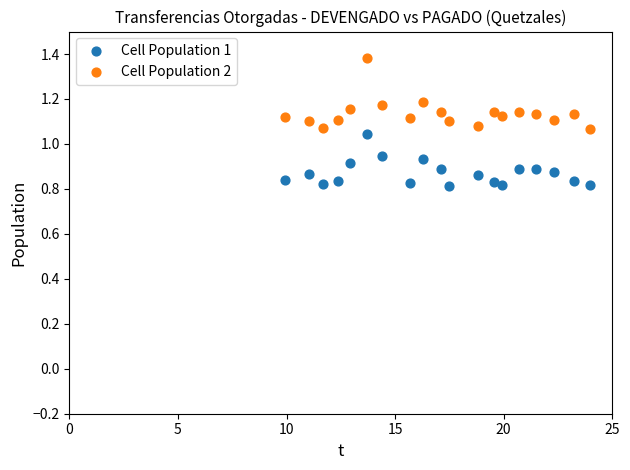

Across all data points, what is the range of Y values (max minus min)?

0.6